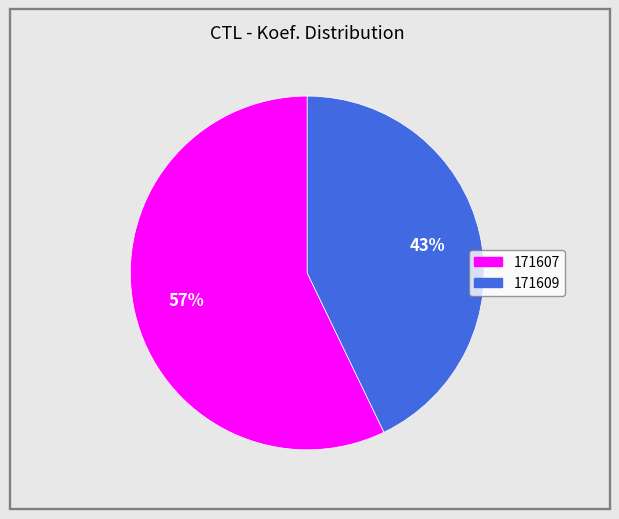

To the nearest percent, what is the average slice percentage?

50%